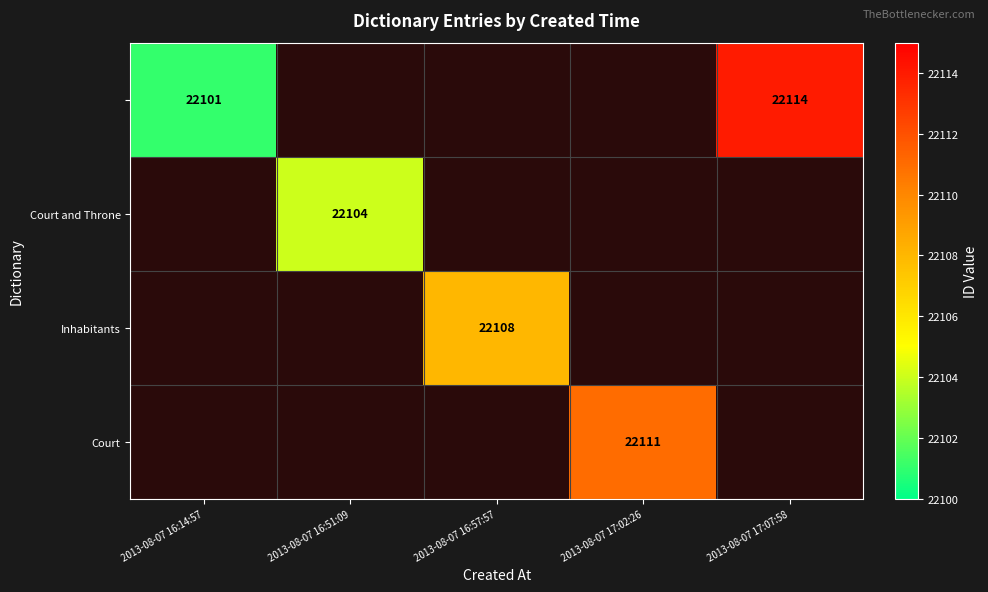

True or false: Inhabitants has a value of 33262 at 2013-08-07 16:57:57.

False